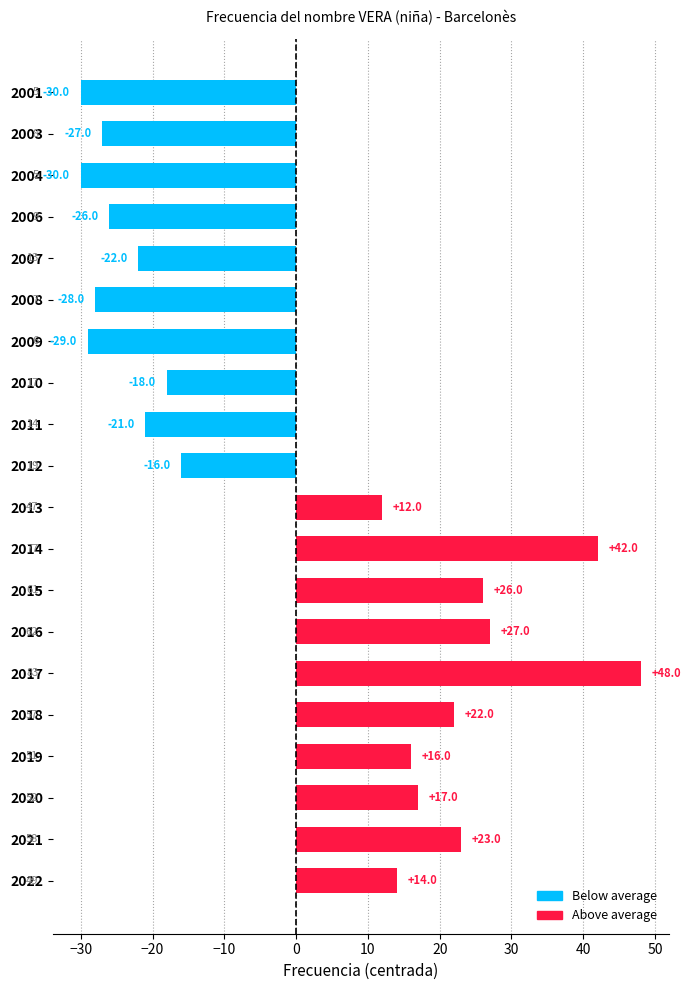

Reading top to bottom, extract all data points from this chart.

-30	-27	-30	-26	-22	-28	-29	-18	-21	-16	12	42	26	27	48	22	16	17	23	14